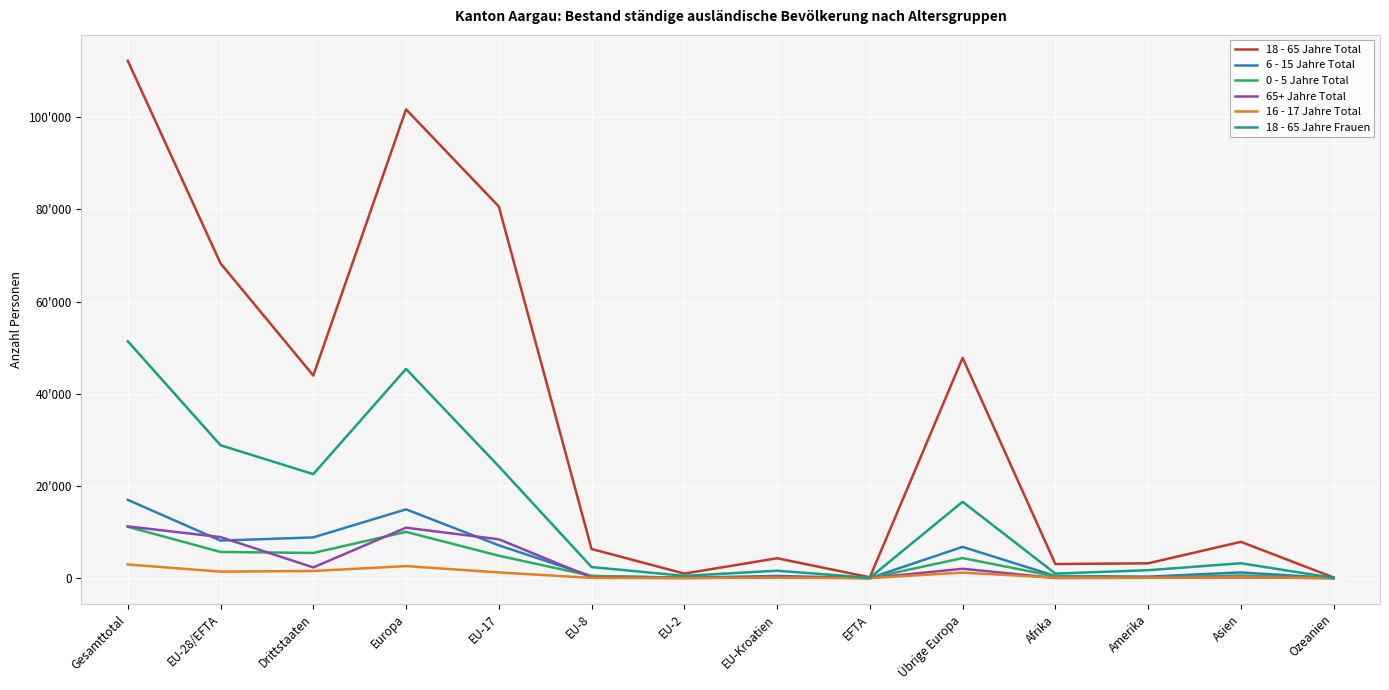

What position from the left is EU-2?

7